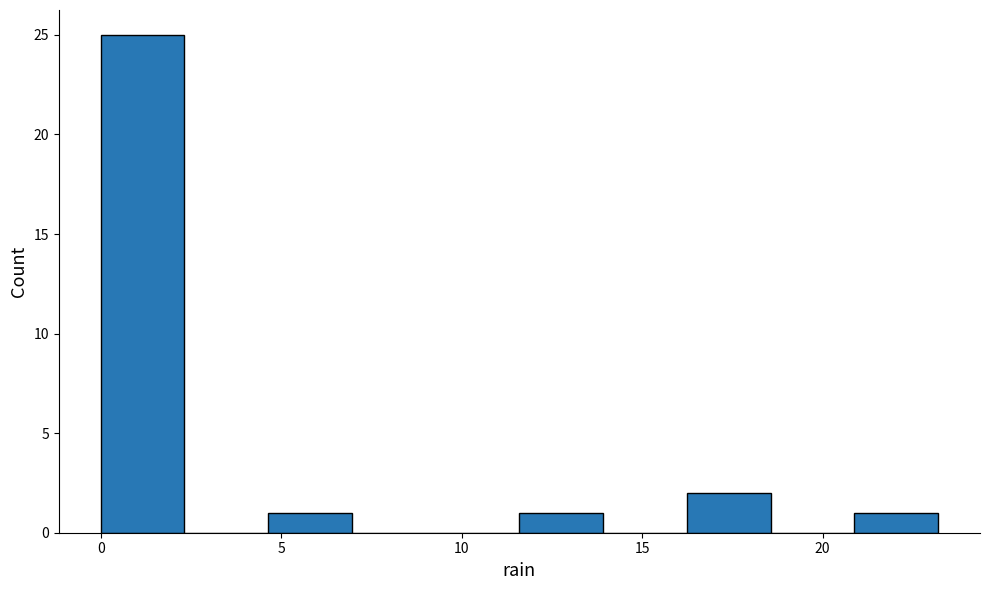

Reading left to right, list every bar in this chart as the range it spans on the x-axis followed by its height. Neither the bar edges nor the heights are printed on the chart, so give them approximately, as read against the axes.

0.0 to 2.5: 25
2.5 to 4.5: 0
4.5 to 7.0: 1
7.0 to 9.5: 0
9.5 to 11.5: 0
11.5 to 14.0: 1
14.0 to 16.0: 0
16.0 to 18.5: 2
18.5 to 21.0: 0
21.0 to 23.0: 1